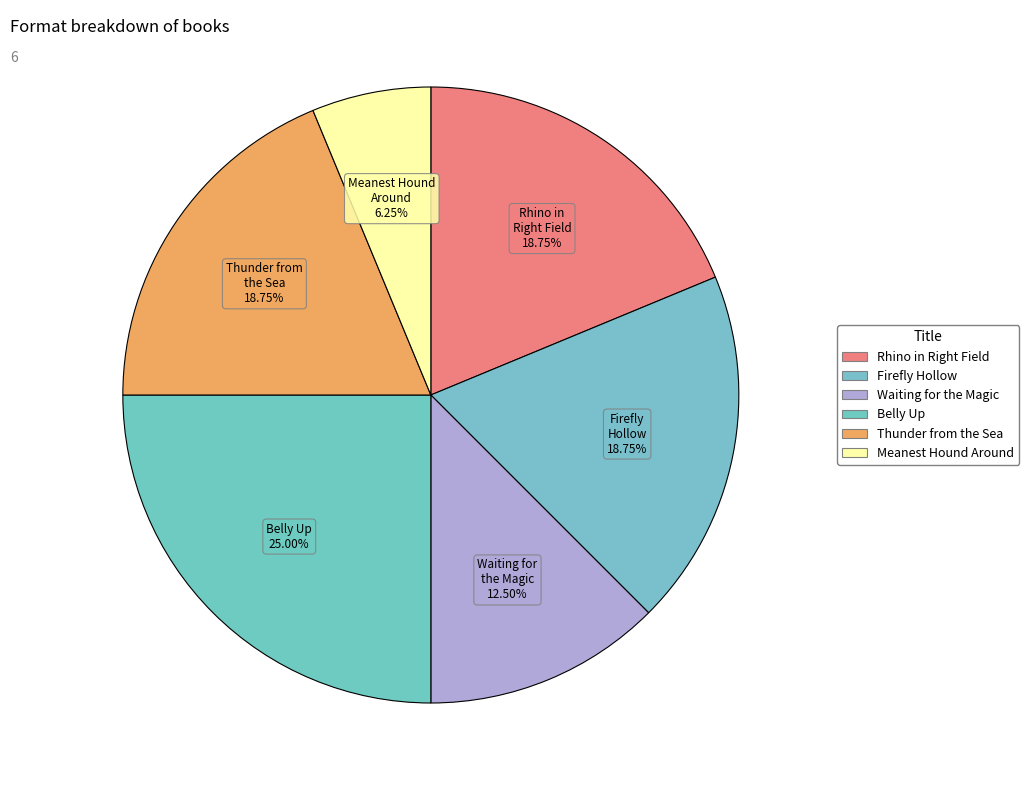

How much of the chart is everything except Belly Up?

75.0%